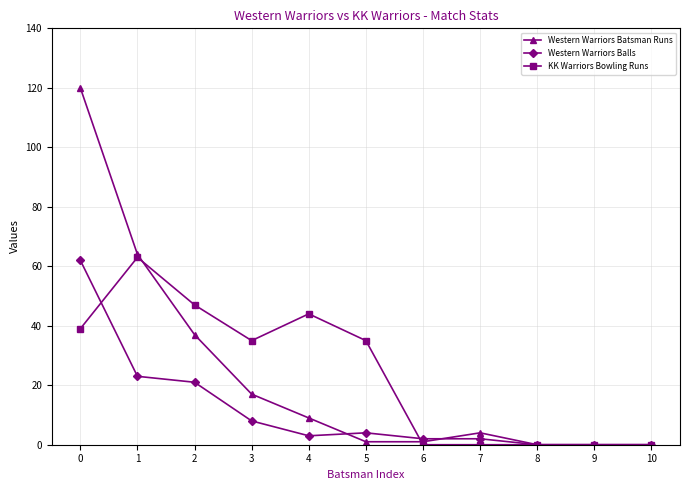

What is the spread (max minus min) of values at 1?

41